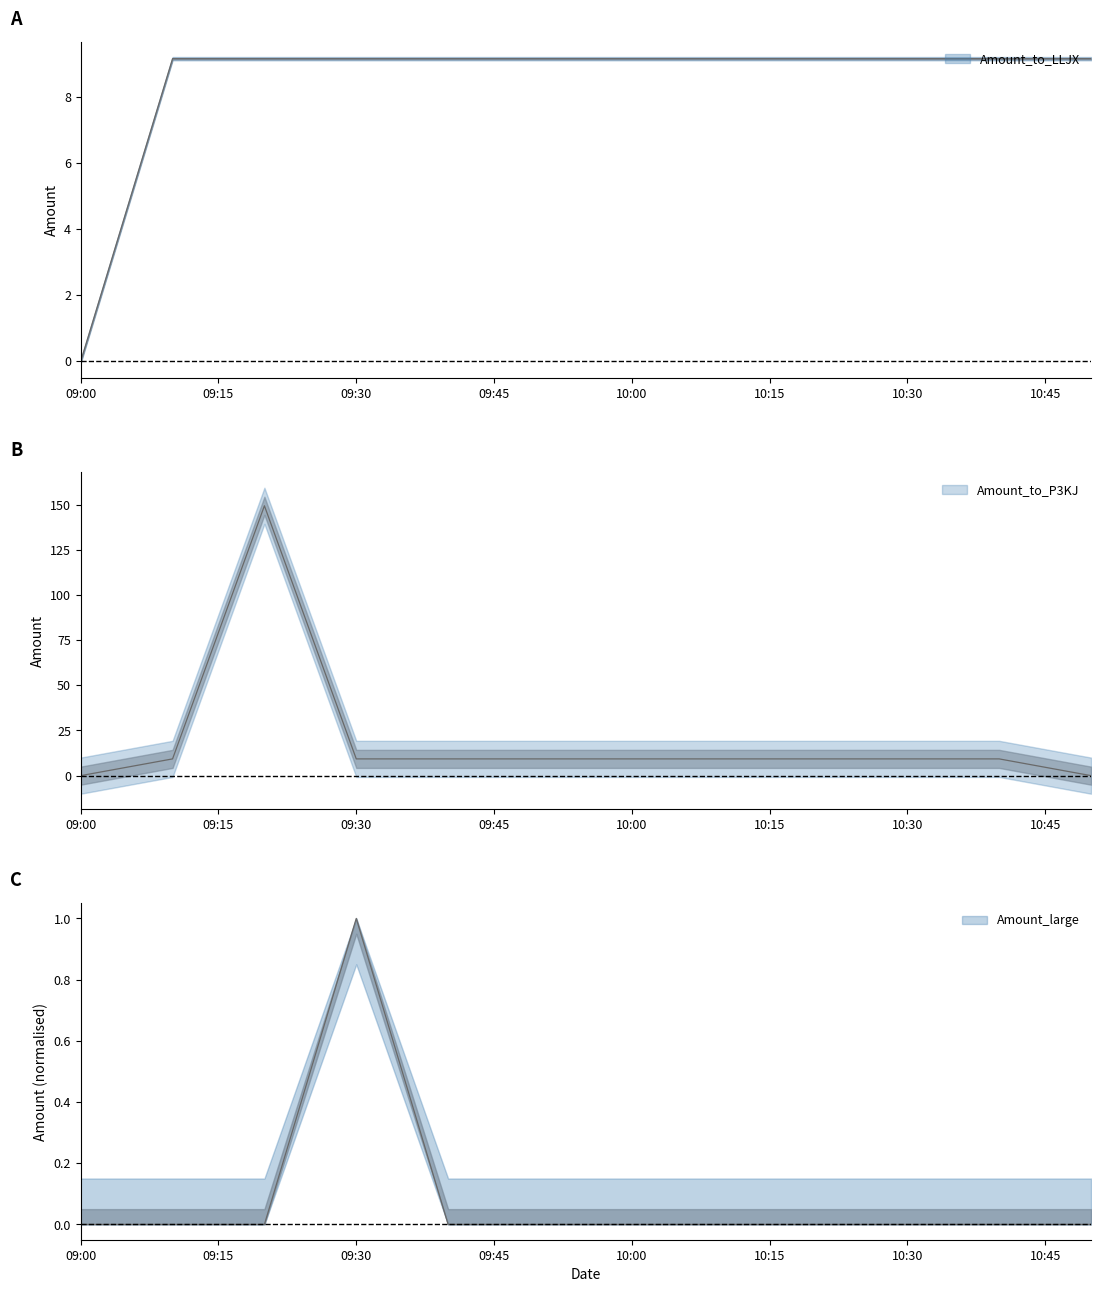

How many values in Amount_to_LLJX are above zero?

11